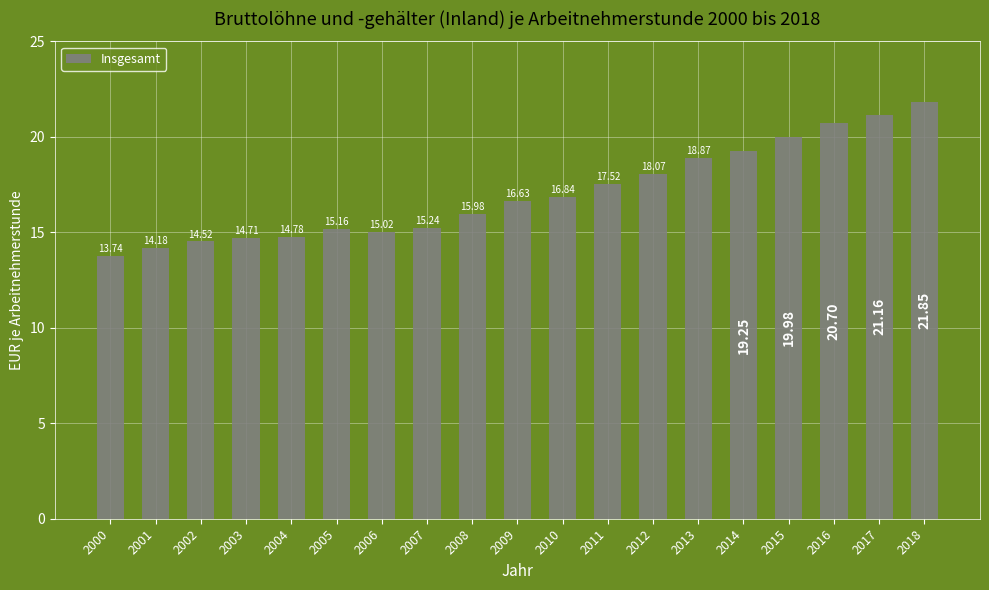

At which label does the data first exceed 16?

2009